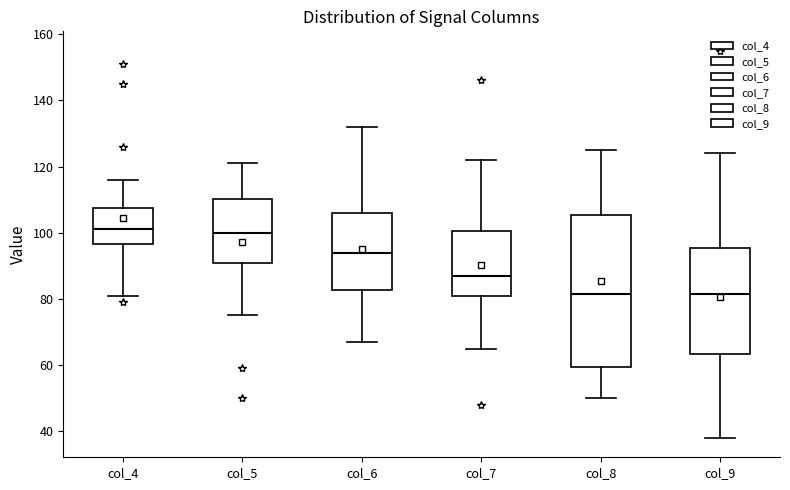

Comparing the boxes themselves (not the whiskers), which one is the tallest?

col_8